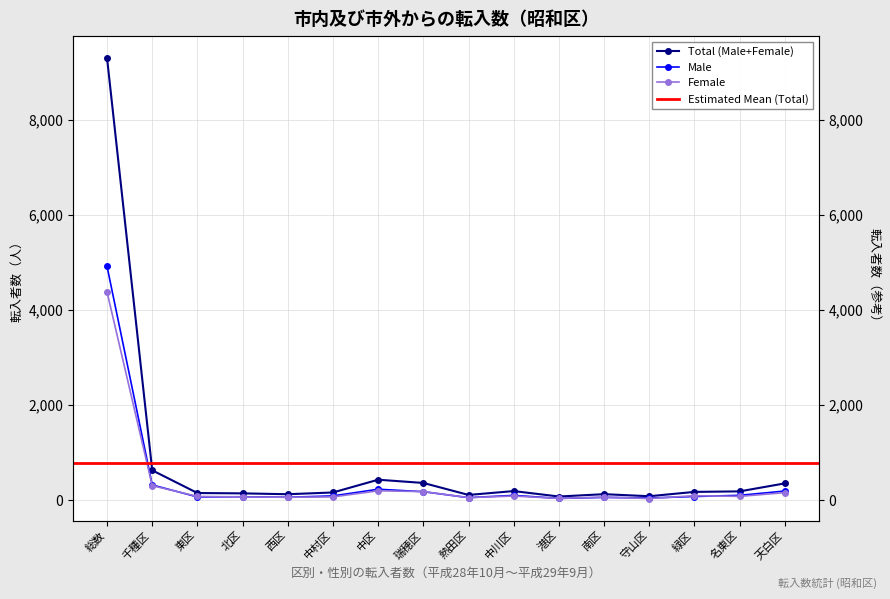

Reading right to left, transcribe all the data shown in this chart.

Total (Male+Female): 356	188	177	86	129	80	194	113	365	433	165	128	146	153	631	9296
Male: 195	105	80	49	61	40	104	56	181	233	93	64	75	71	323	4917
Female: 161	83	97	37	68	40	90	57	184	200	72	64	71	82	308	4379